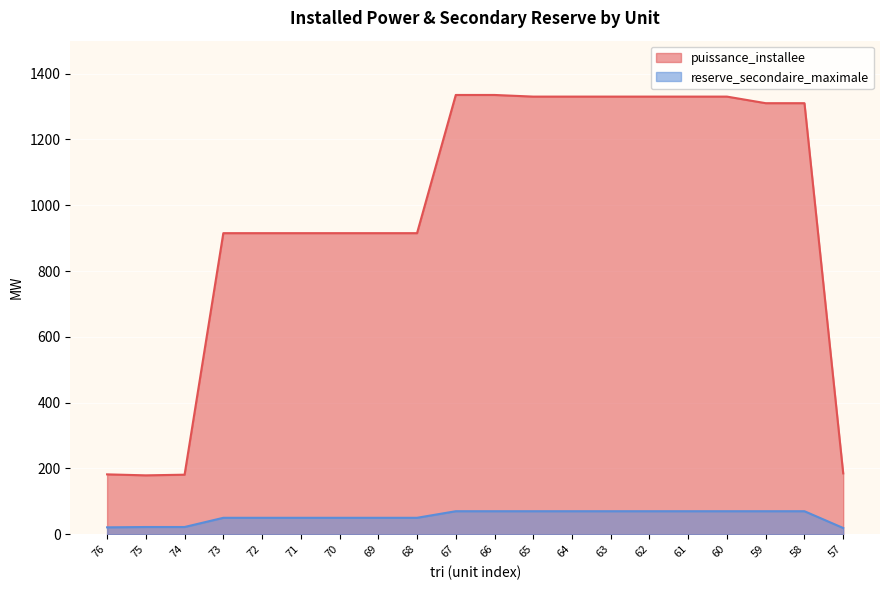

What is the difference between the puissance_installee values at 66 and 72?

420